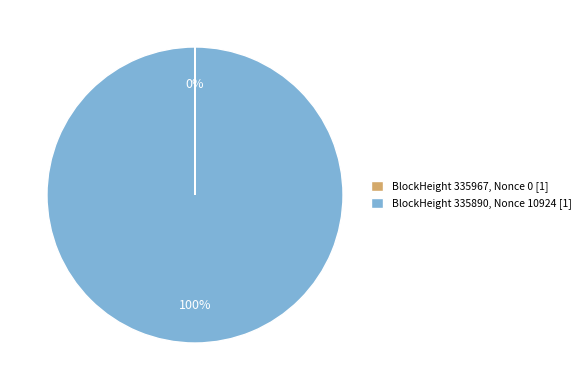

What is the majority slice?

BlockHeight 335890, Nonce 10924 [1]